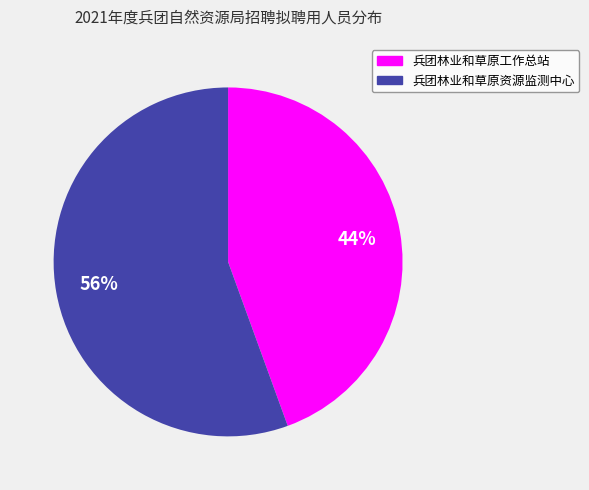

The 兵团林业和草原资源监测中心 slice represents 65% of the pie. True or false?

False